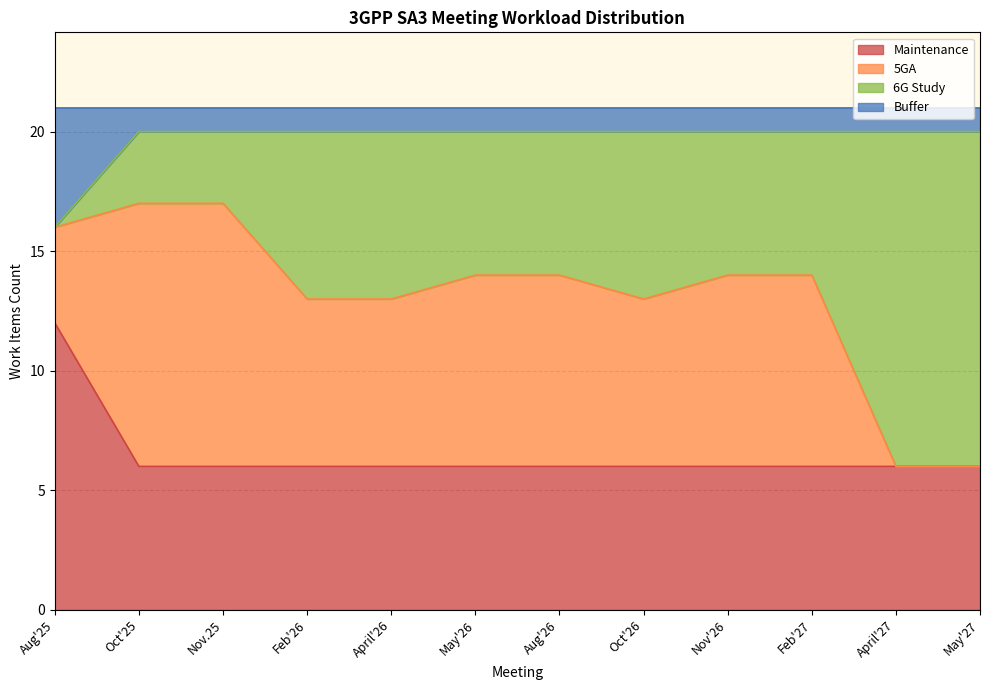

At how many categories does at least one series exceed 15?

12